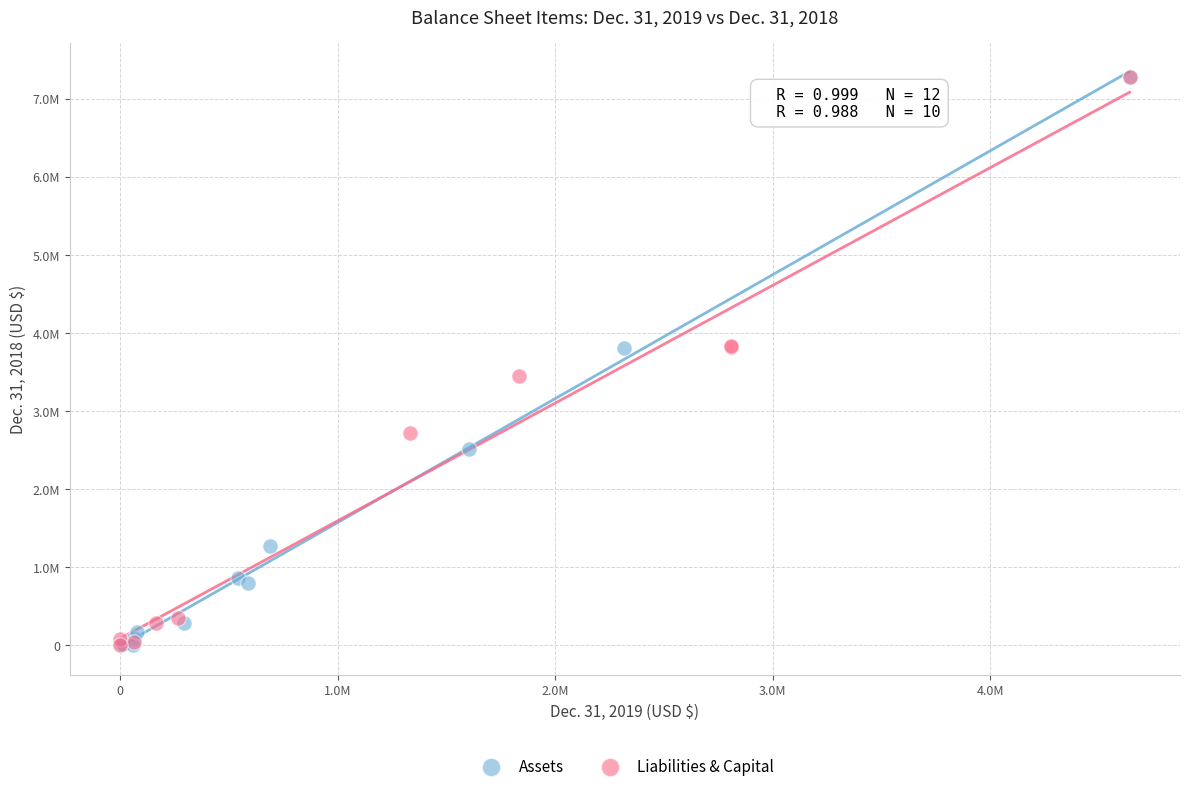

What are all the series names shown in the legend?

Assets, Liabilities & Capital